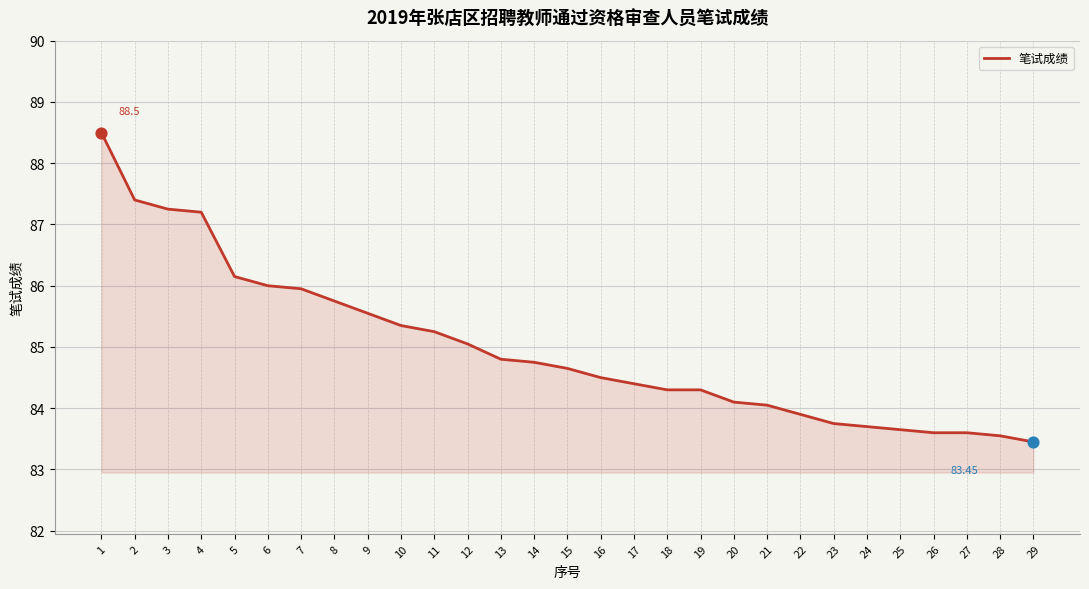

Which has a higher value, 2 or 23?

2